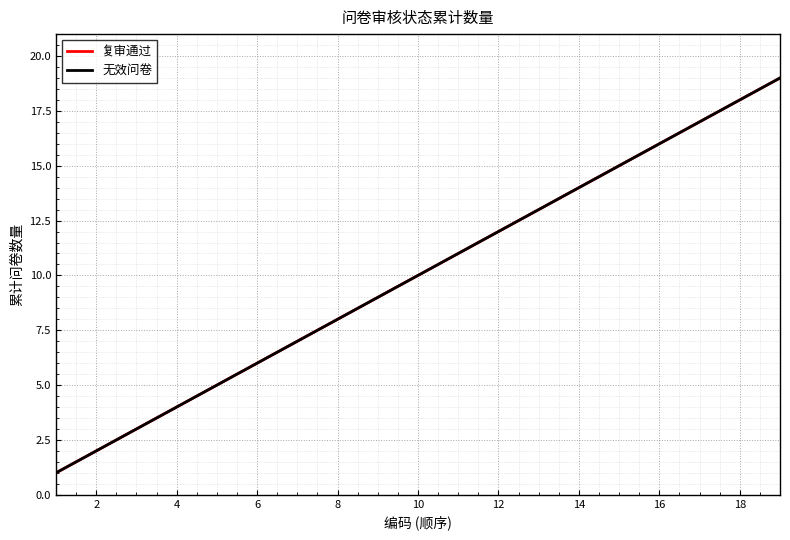

What is the label of the 3rd point from the left?

4